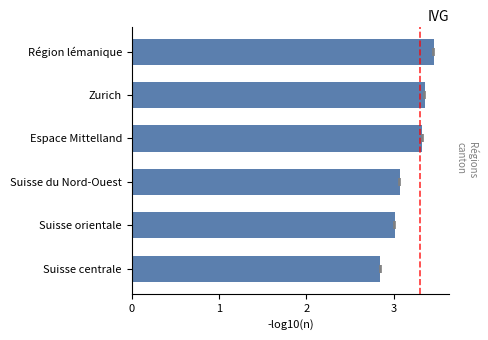

Approximately how many times larger is the value at Région lémanique compared to Suisse orientale?

1.1